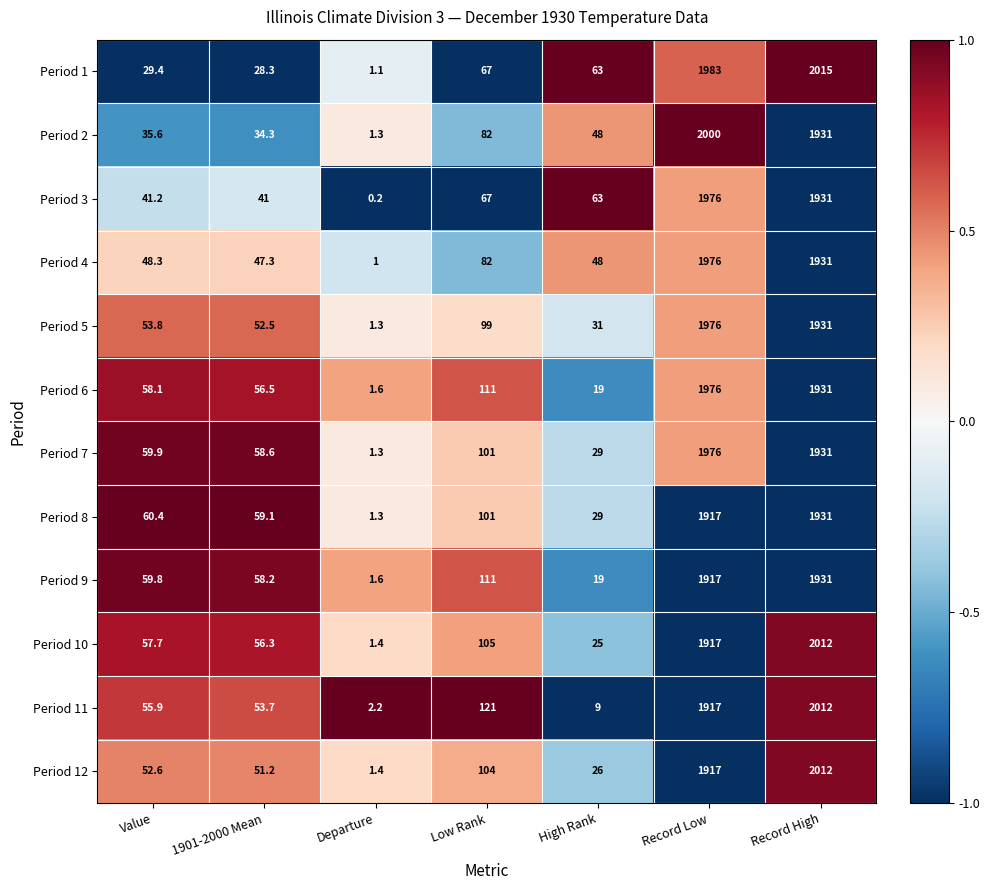

What is the highest value of the Period 1 series?

2015.0